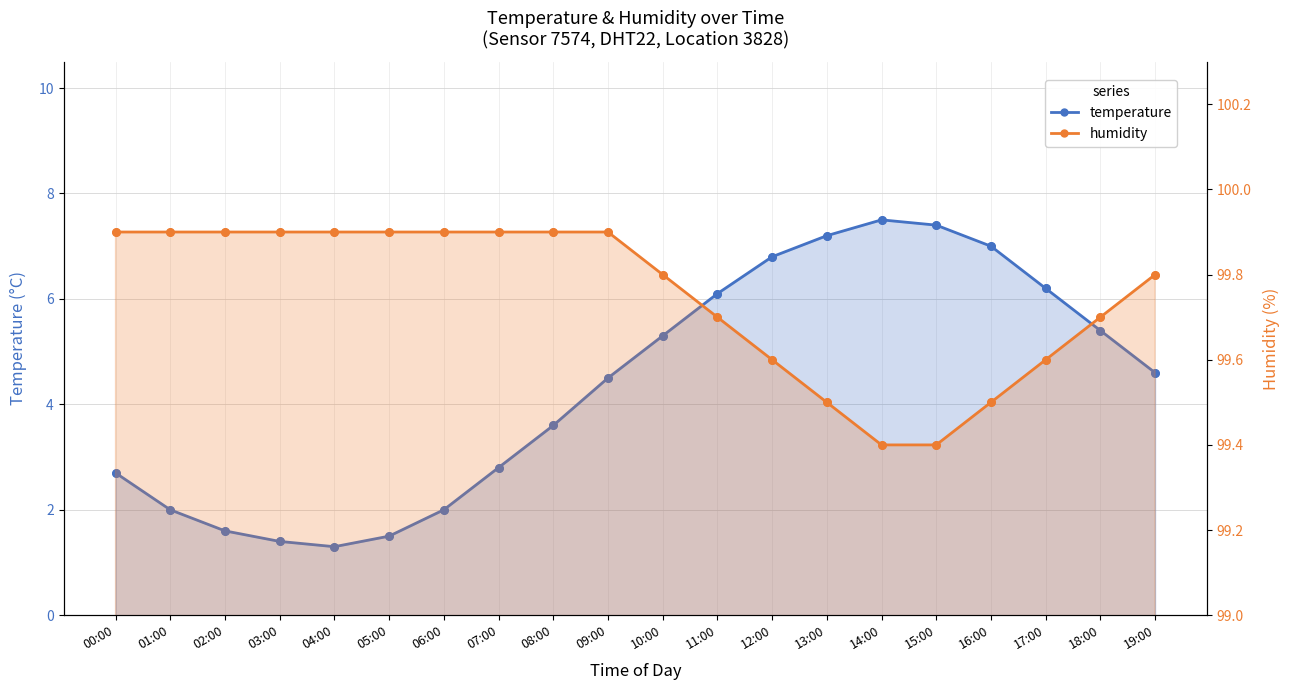

Is the value of temperature at 16:00 greater than the value of humidity at 01:00?

No